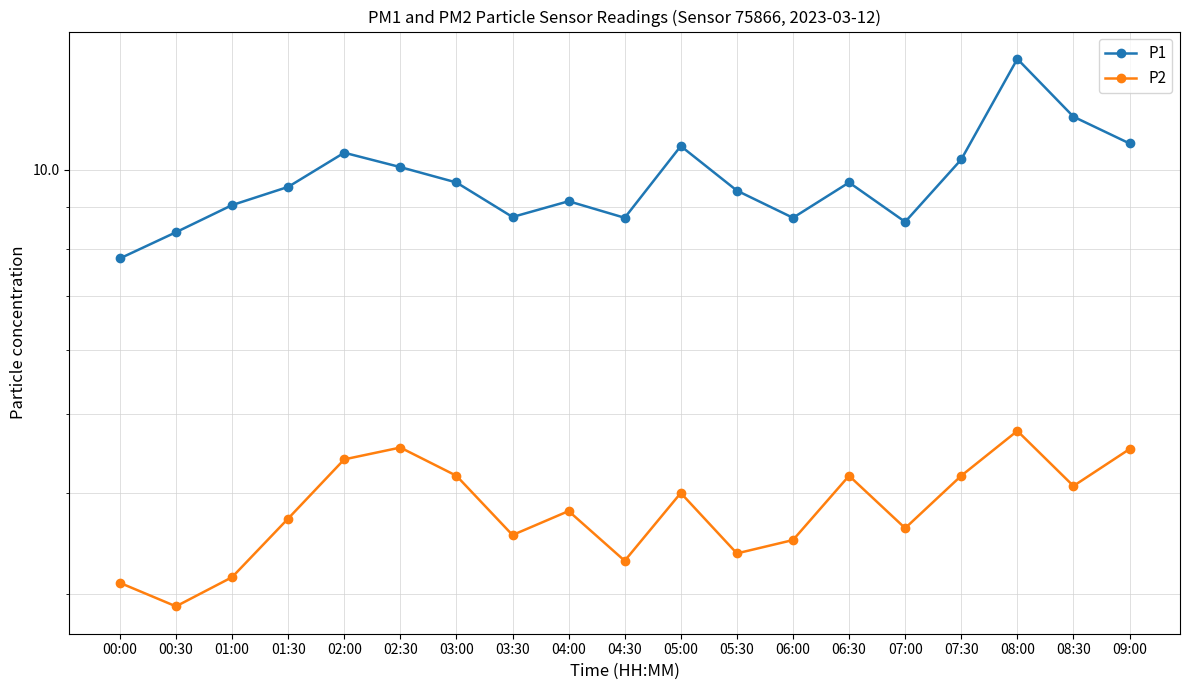

The value of P1 at 06:00 is 12.5. True or false?

False